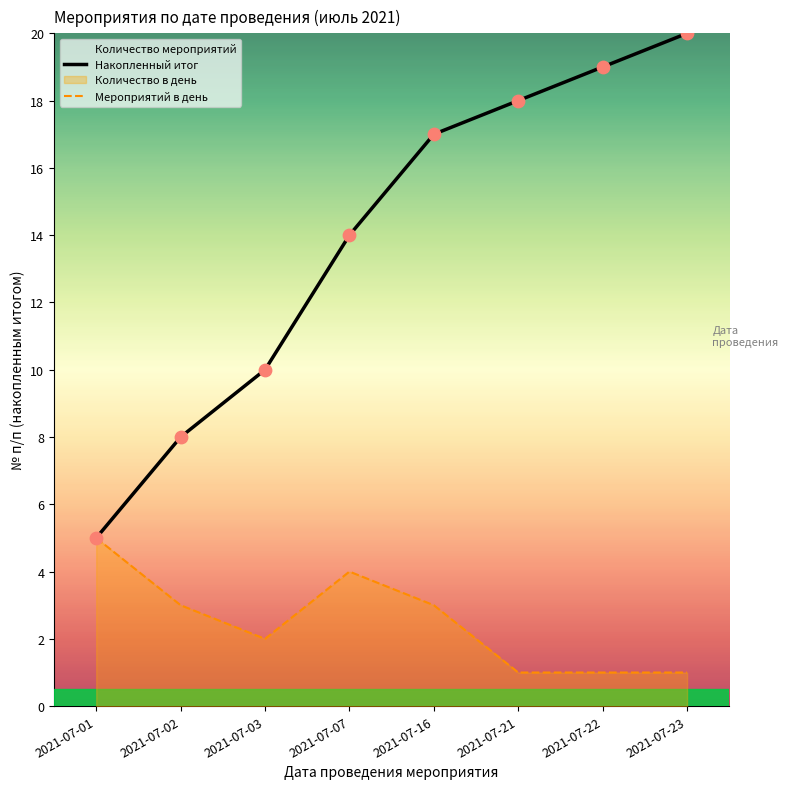

Which series contains the highest Y value?

Накопленный итог